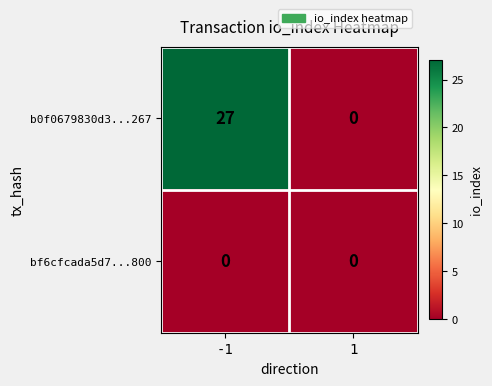

Rank the series by their maximum value, from lowest to highest.

bf6cfcada5d7...800, b0f0679830d3...267